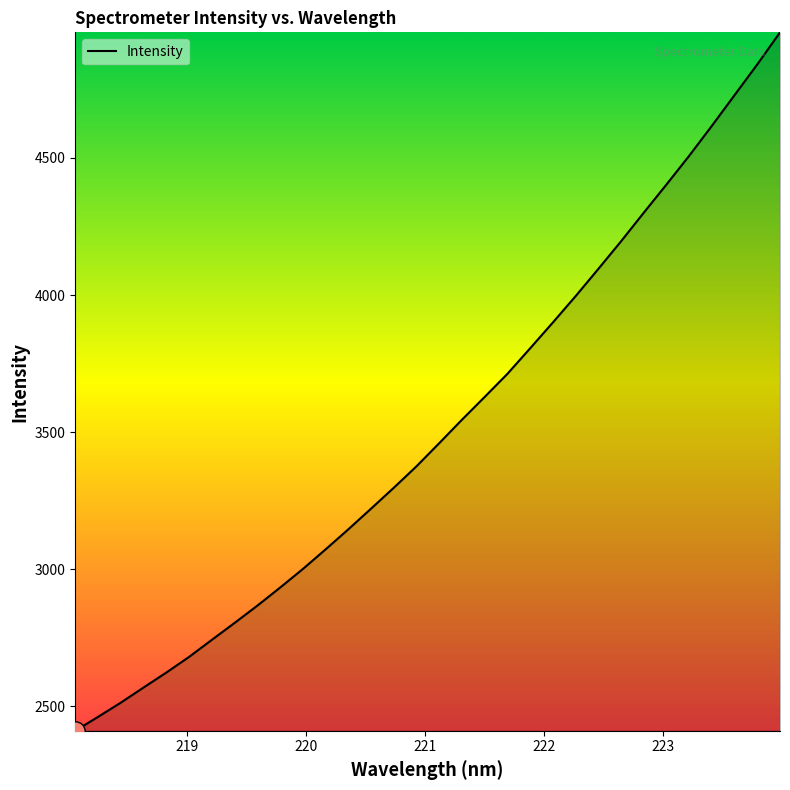

What is the average value?

3513.0